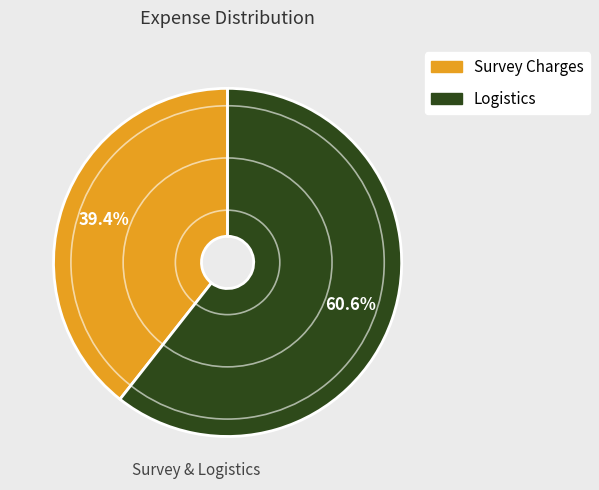

Is there any slice that represents more than half of the pie?

Yes